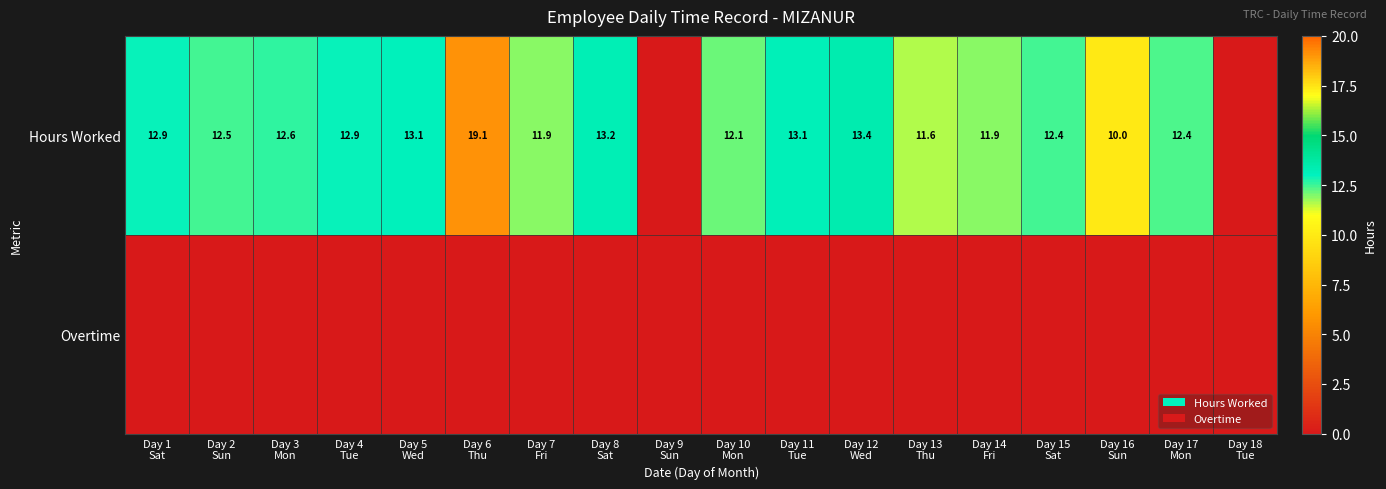

Is it true that Hours Worked equals 12.6 at Day 3 Mon?

True